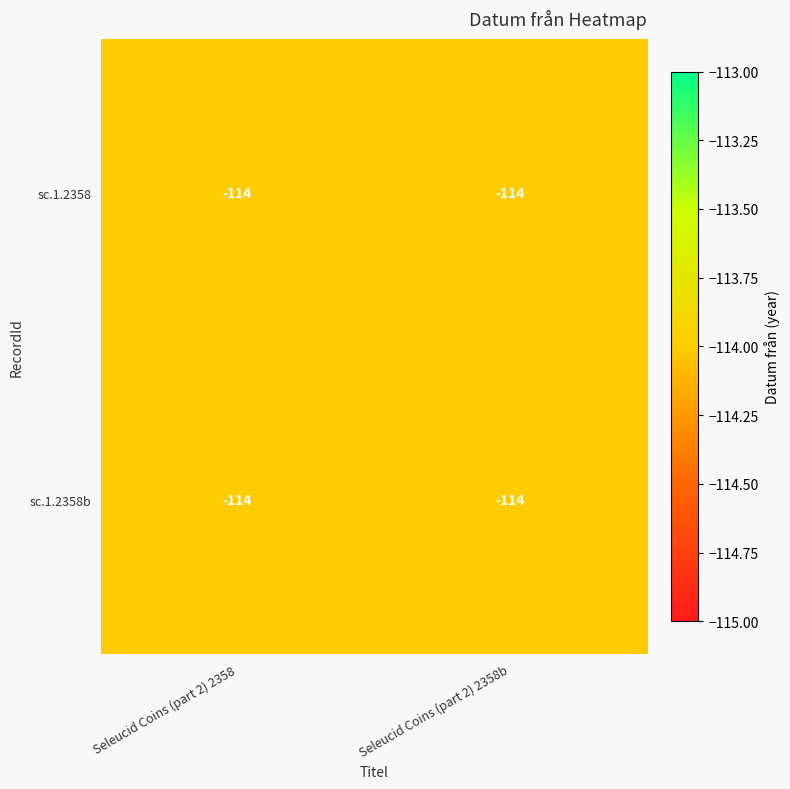

At which category is the sum across all series the highest?

Seleucid Coins (part 2) 2358